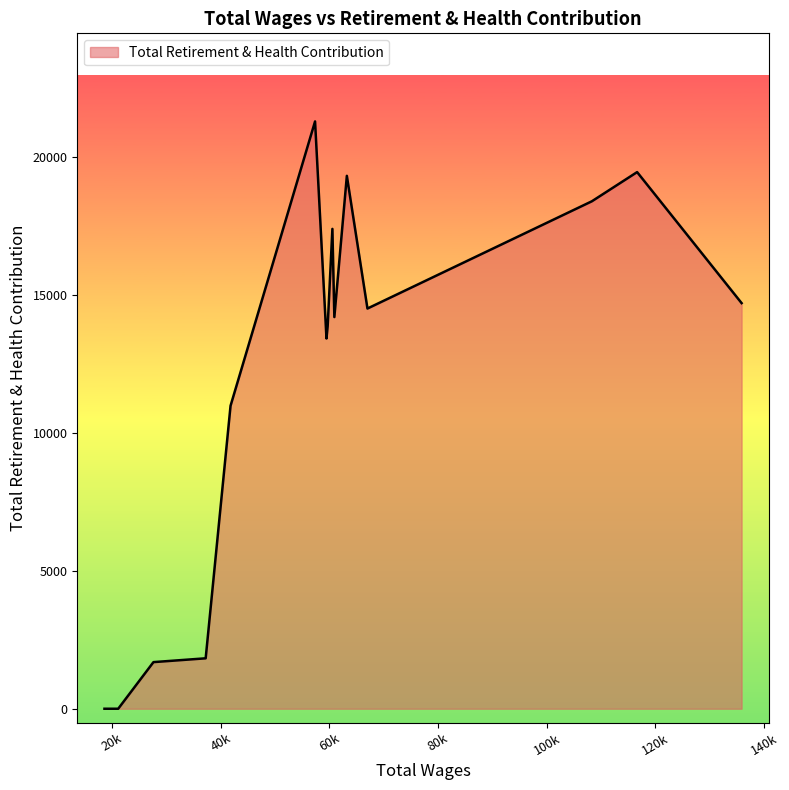

What is the difference between the maximum and minimum values?

21301